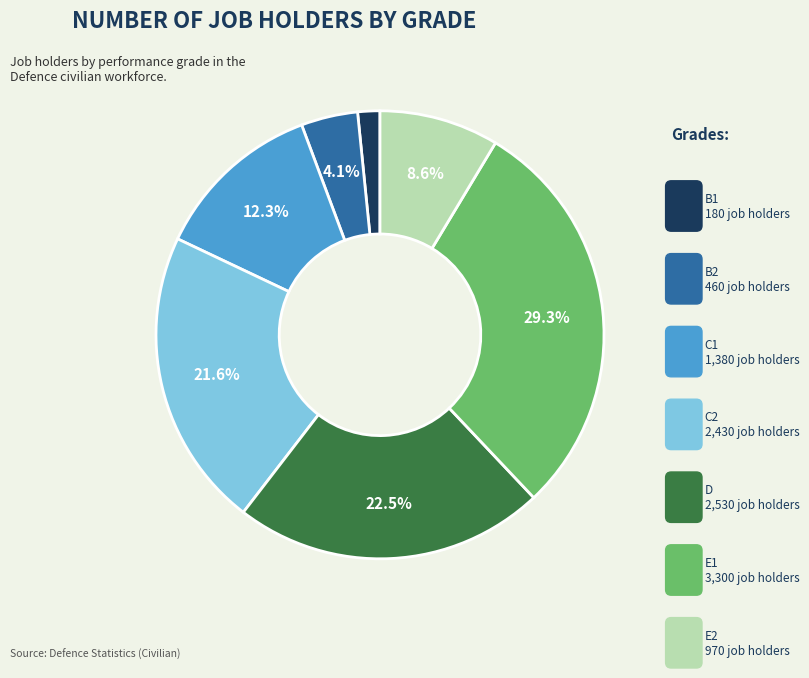

Is there any slice that represents more than half of the pie?

No